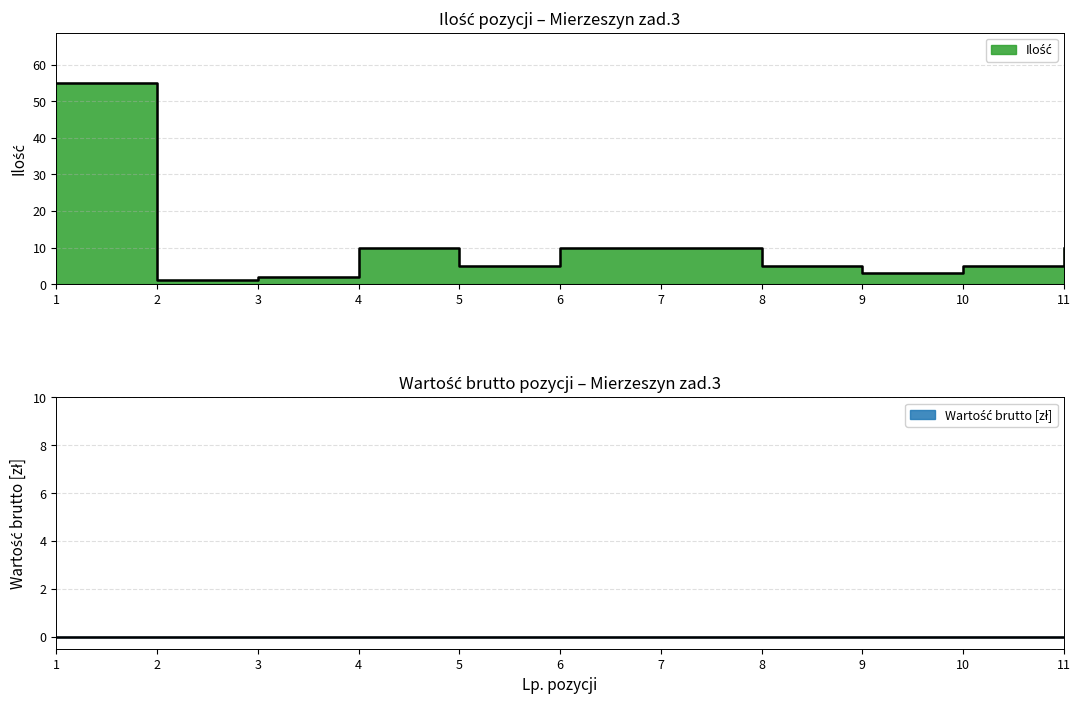

What is the difference between the values at 4 and 10?

5